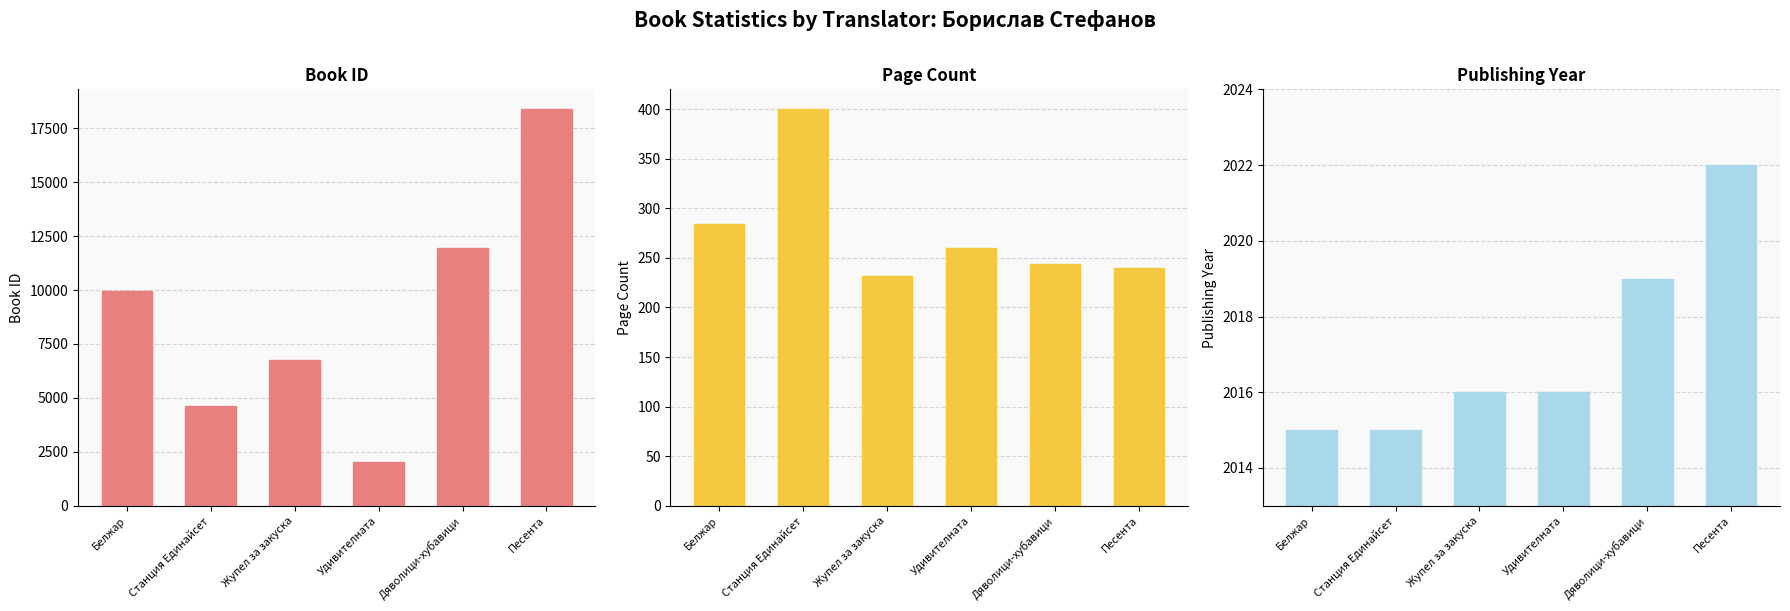

Does the chart contain any negative values?

No